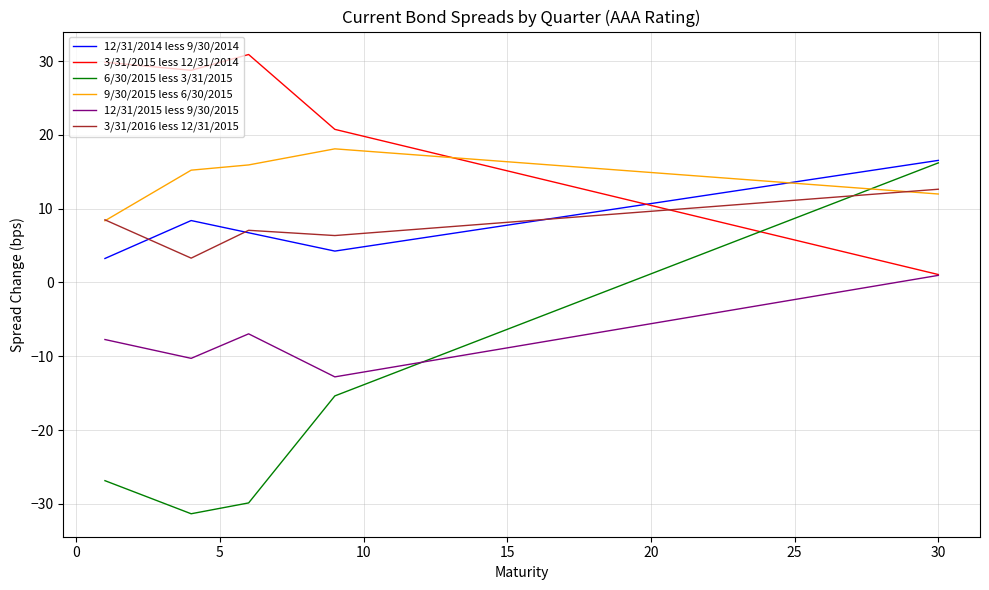

How many times do 6/30/2015 less 3/31/2015 and 9/30/2015 less 6/30/2015 cross each other?

1